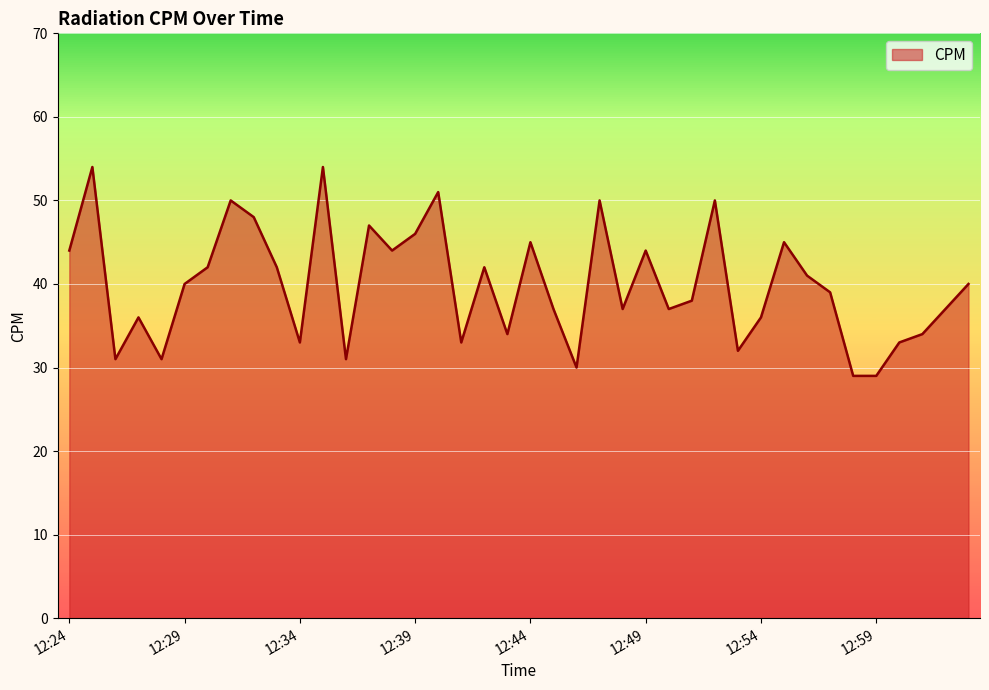

True or false: there are more than 1 points higher than both neighbors.

True